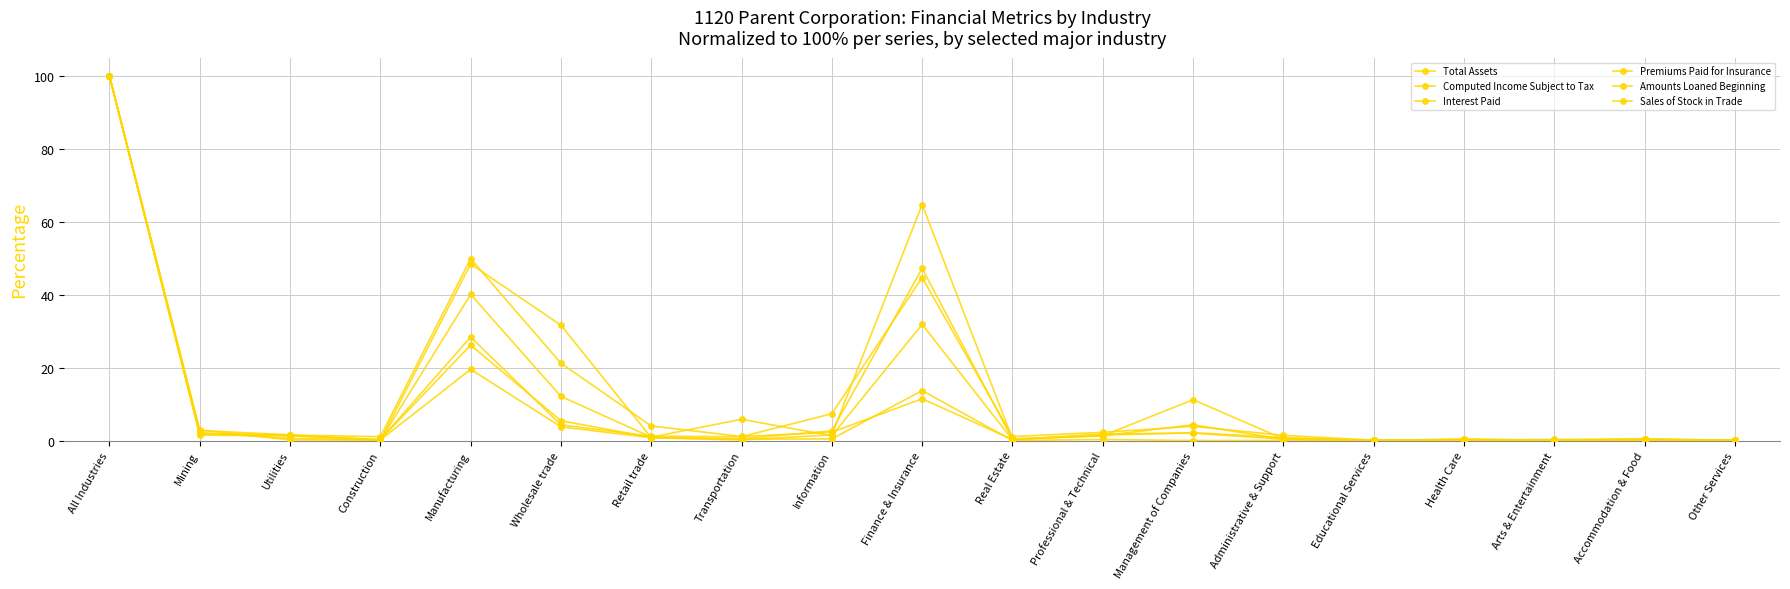

True or false: Sales of Stock in Trade has a value of 10.4 at Wholesale trade.

False